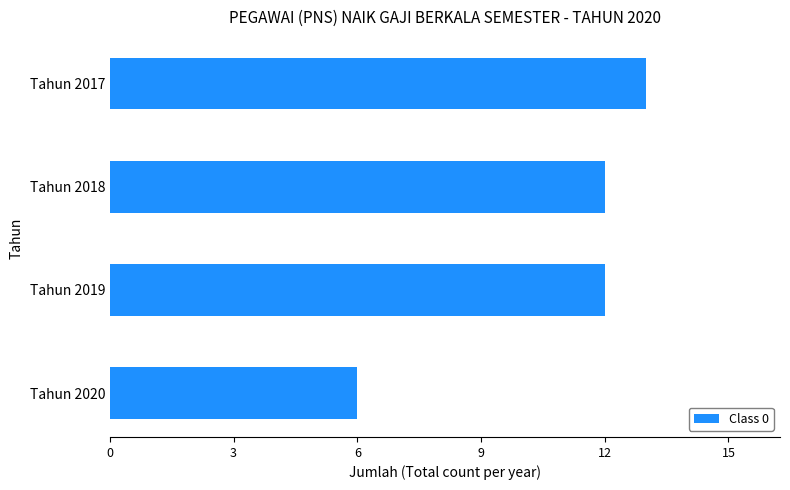

What value does the data have at Tahun 2018?

12